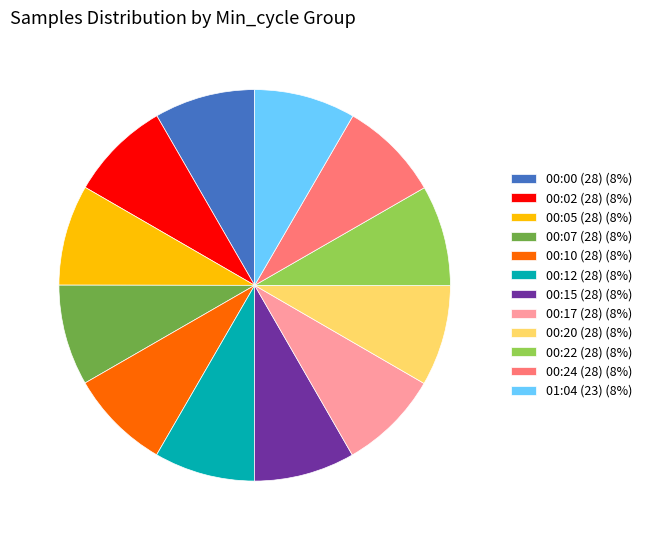

Do 00:10 (28) (8%) and 00:15 (28) (8%) together represent more than half of the pie?

No